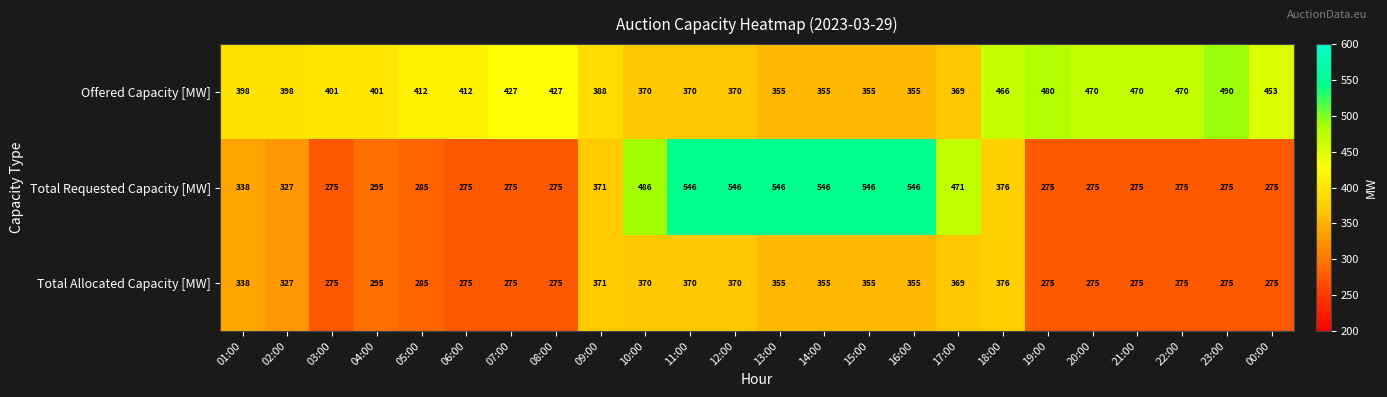

Which series changed the most between 01:00 and 16:00?

Total Requested Capacity [MW]